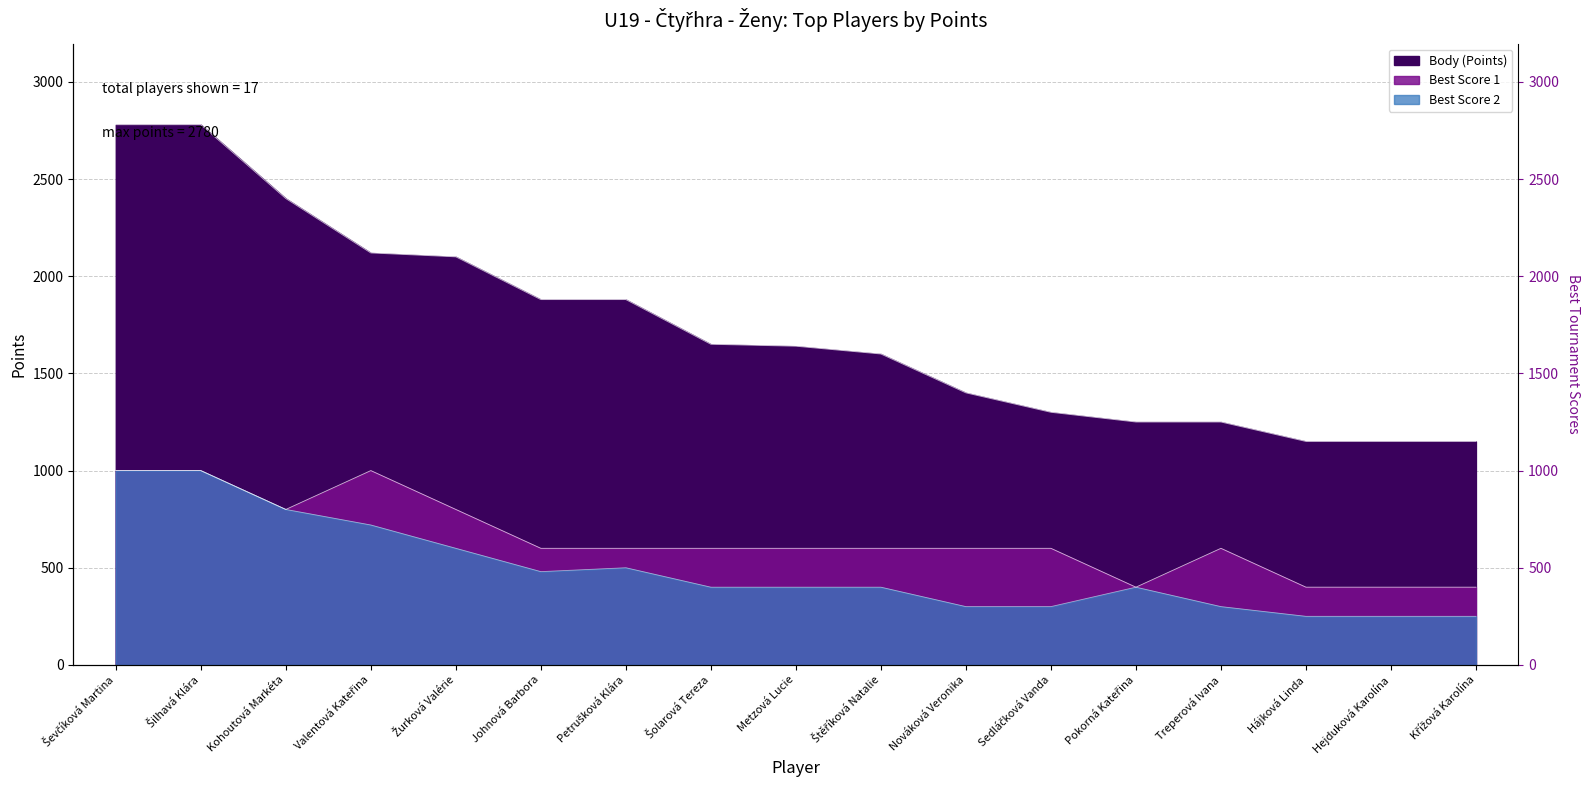

Count the number of data series in this chart.

3